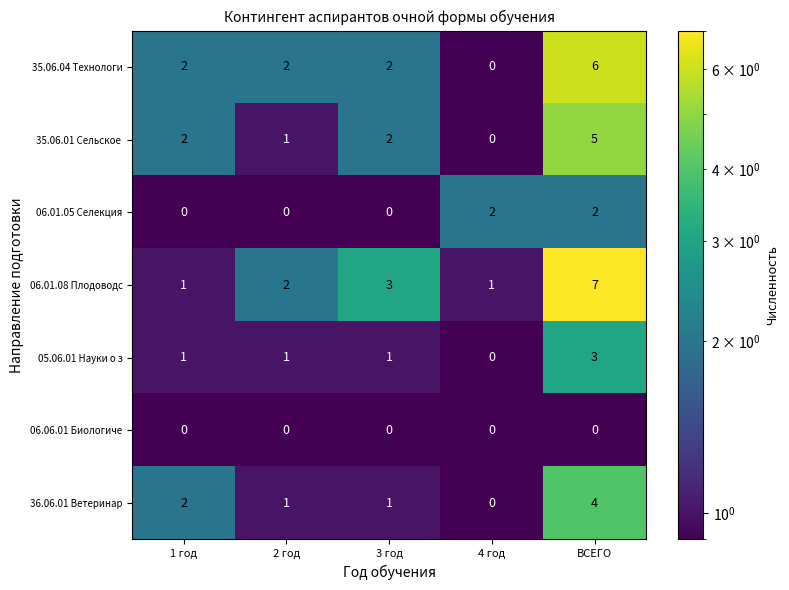

What is the spread (max minus min) of values at ВСЕГО?

7